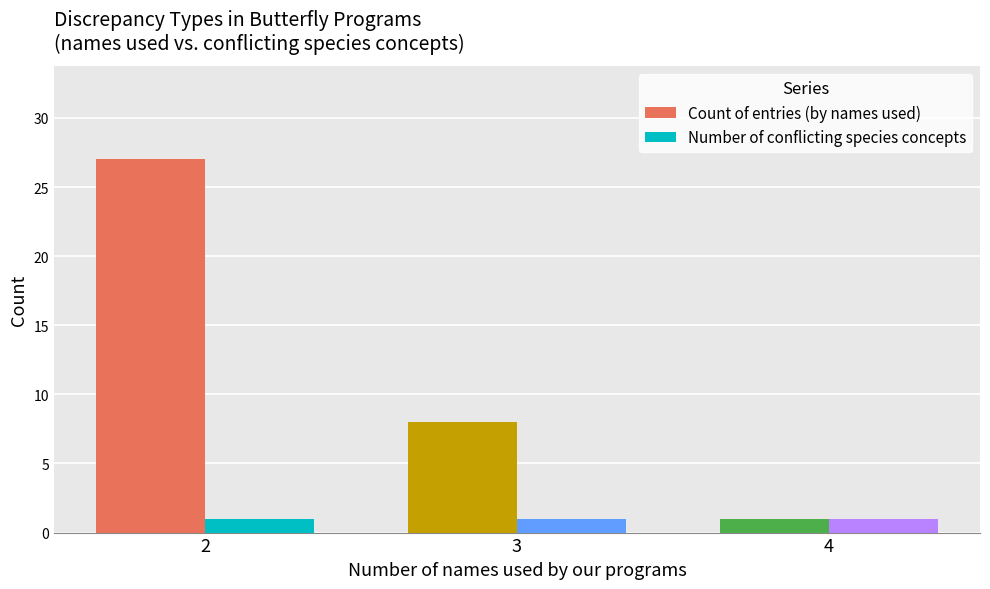

What is the smallest value displayed?

1